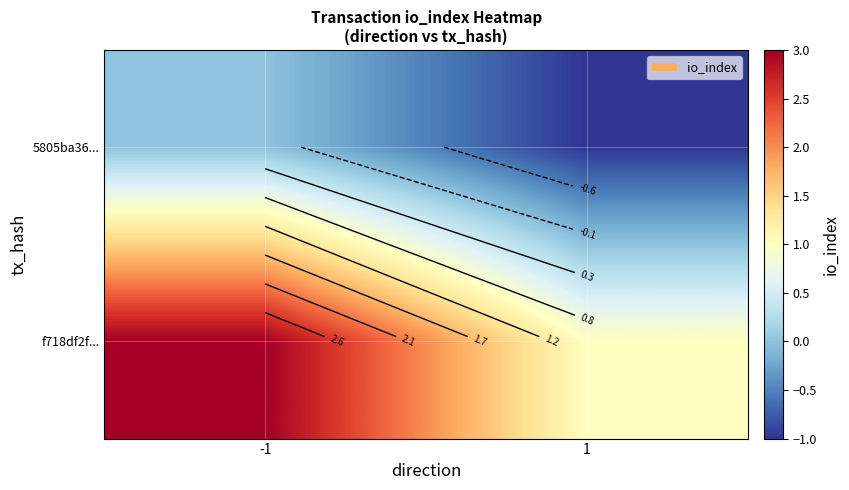

Which category has the highest value in the 5805ba36... series?

-1